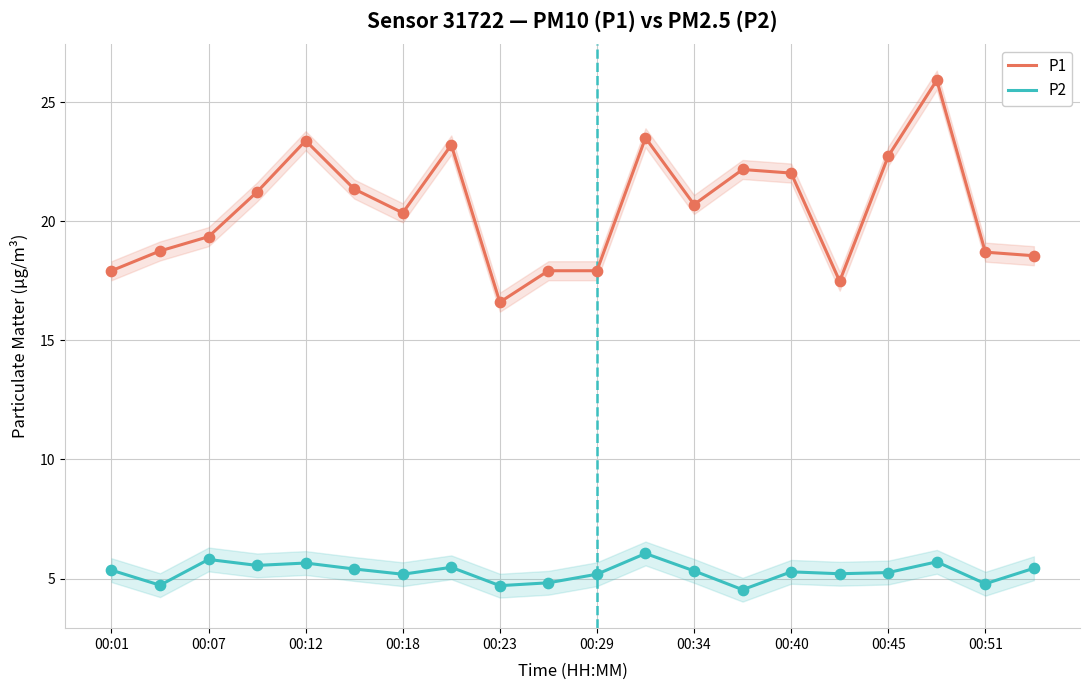

What are all the series names shown in the legend?

P1, P2